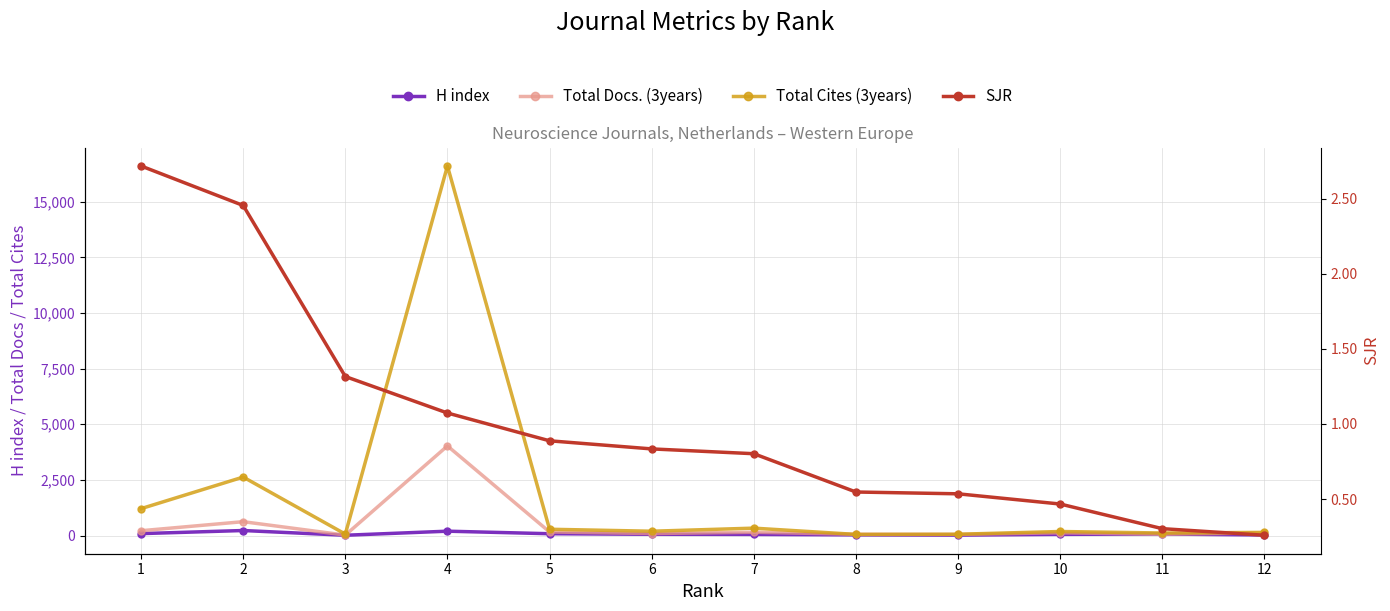

What is the total value across all series at 10?

359.5